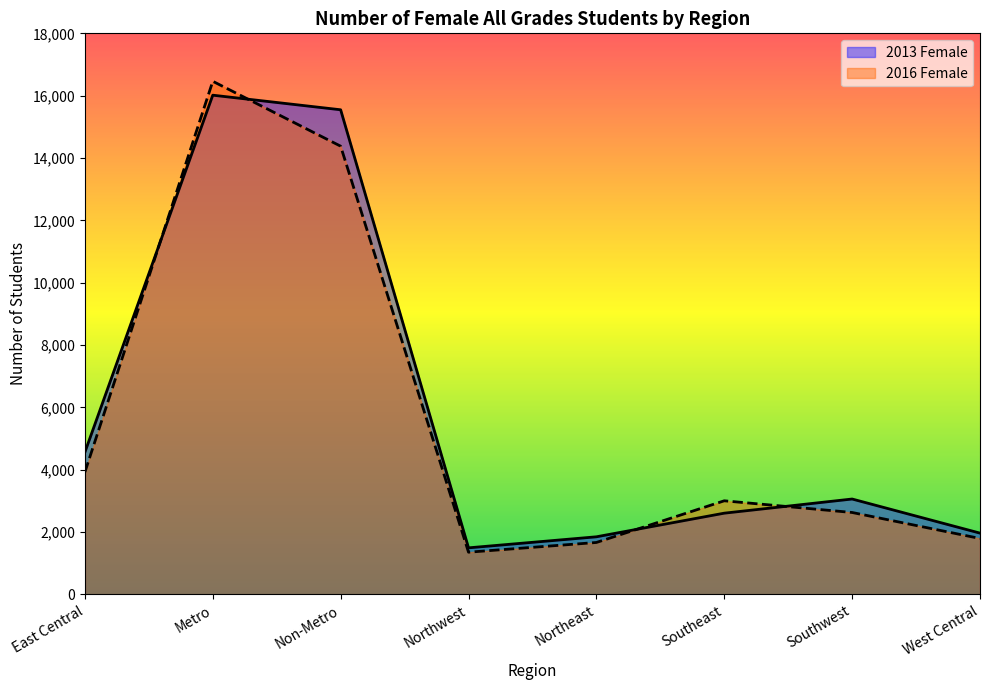

At which label is 2013 Female closest to 8756?

East Central